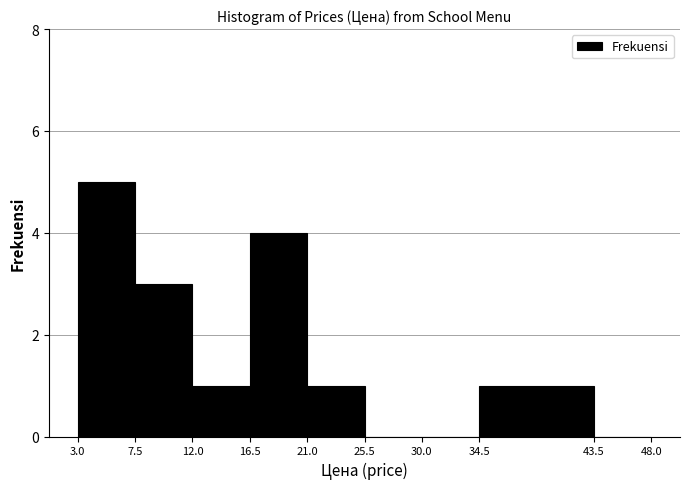

What is the height of the bar covering 21.0 to 25.5 on the x-axis? The values are not printed on the chart, so give them approximately, as read against the axis.

1